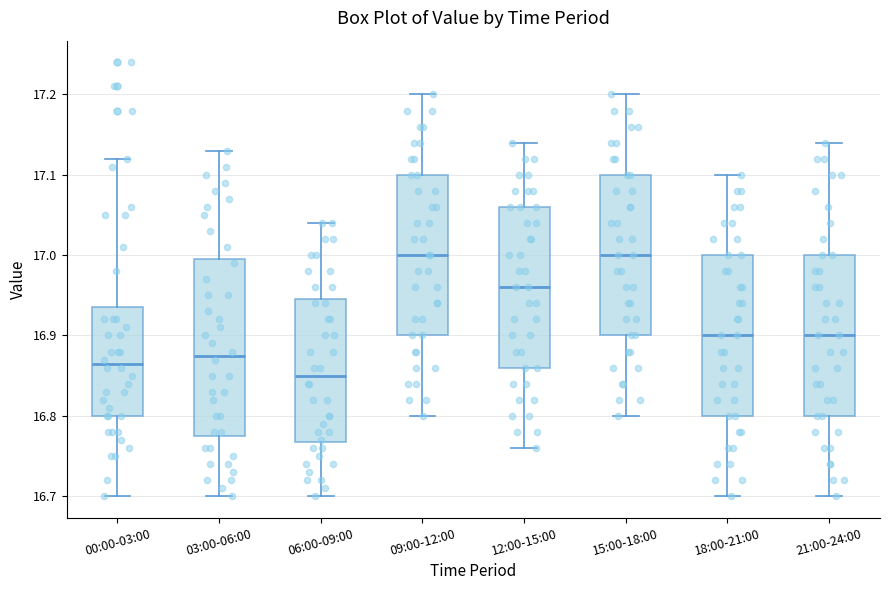

Reading left to right, read every box against the y-axis: the position of its median line, the range the box covers, and the ends of its whiskers. The values are not printed on the chart, so give them approximately, as read against the axis.

00:00-03:00: median 16.87, box 16.80 to 16.94, whiskers 16.70 to 17.12
03:00-06:00: median 16.88, box 16.78 to 17.00, whiskers 16.70 to 17.13
06:00-09:00: median 16.85, box 16.77 to 16.95, whiskers 16.70 to 17.04
09:00-12:00: median 17.00, box 16.90 to 17.10, whiskers 16.80 to 17.20
12:00-15:00: median 16.96, box 16.86 to 17.06, whiskers 16.76 to 17.14
15:00-18:00: median 17.00, box 16.90 to 17.10, whiskers 16.80 to 17.20
18:00-21:00: median 16.90, box 16.80 to 17.00, whiskers 16.70 to 17.10
21:00-24:00: median 16.90, box 16.80 to 17.00, whiskers 16.70 to 17.14